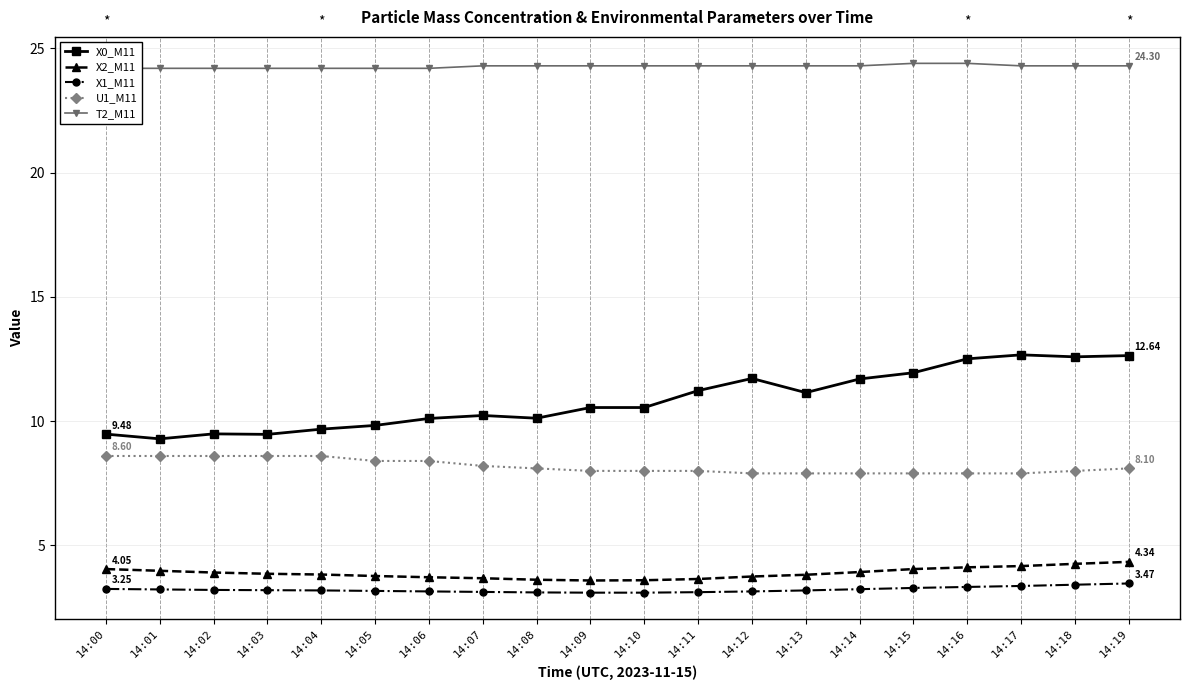

Which label corresponds to the largest value in the chart?

14:15